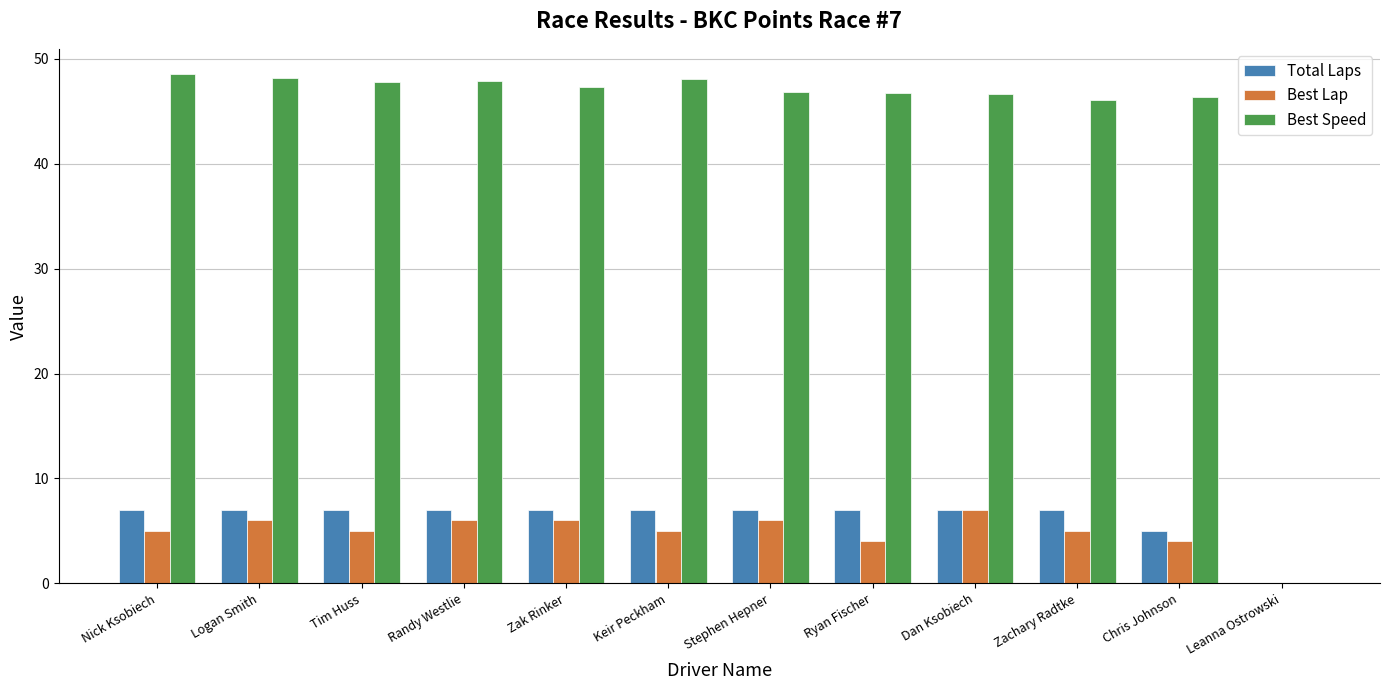

Is the value of Best Lap at Zak Rinker greater than the value of Best Speed at Leanna Ostrowski?

Yes